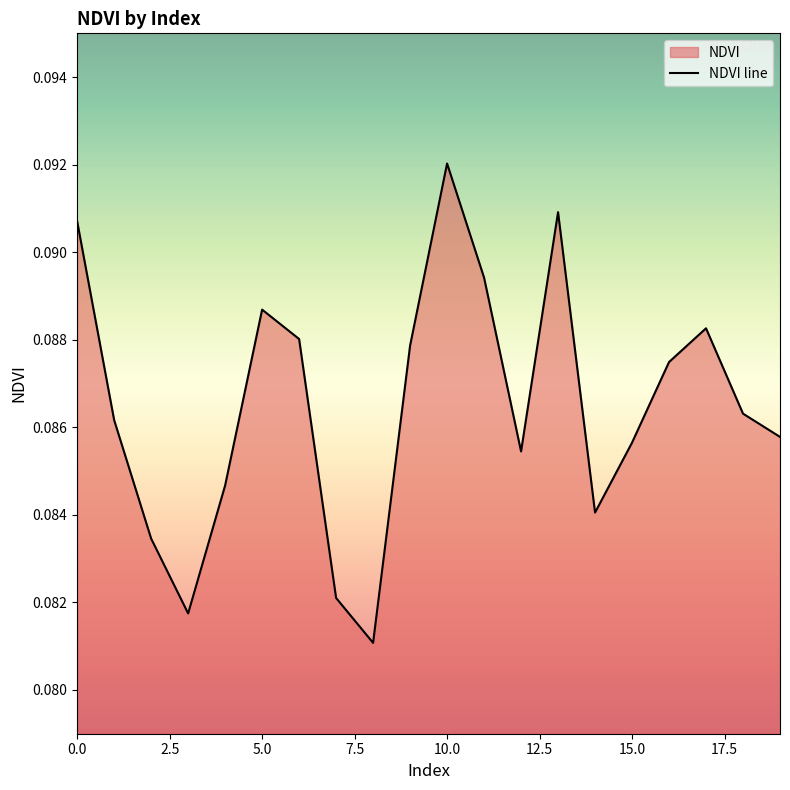

What is the sum of the values at 12 and 1?

0.2